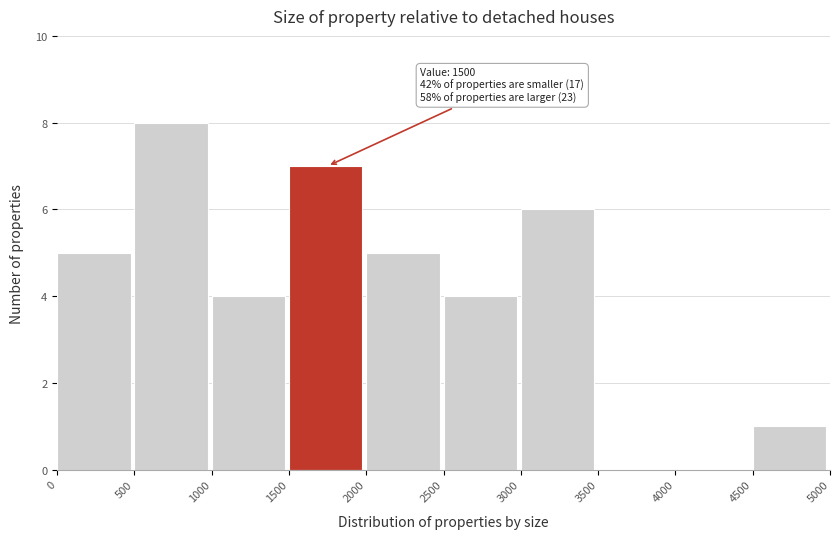

Which range on the x-axis has the tallest bar?

500 to 1000